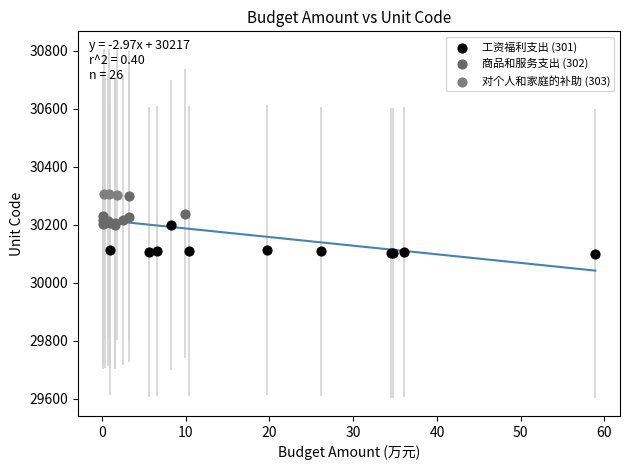

What are all the series names shown in the legend?

工资福利支出 (301), 商品和服务支出 (302), 对个人和家庭的补助 (303)